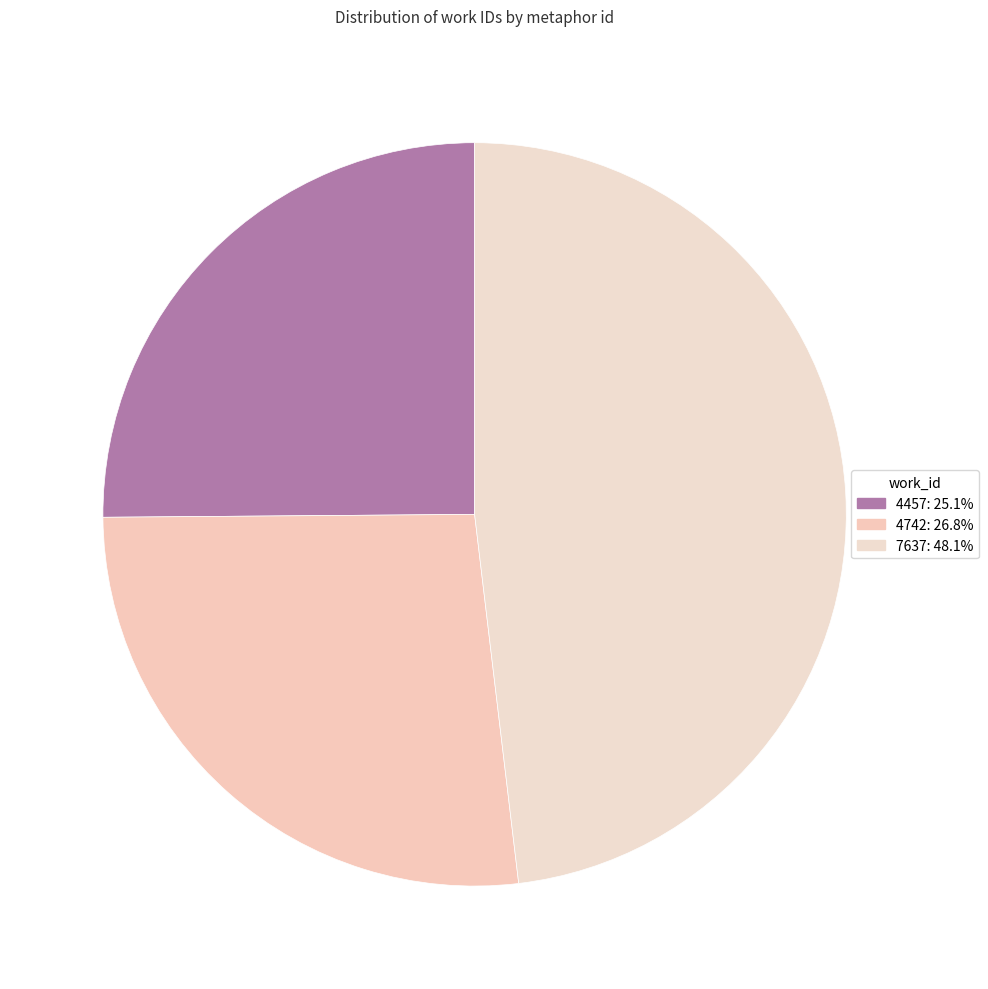

How much of the chart is everything except 4457?

74.9%